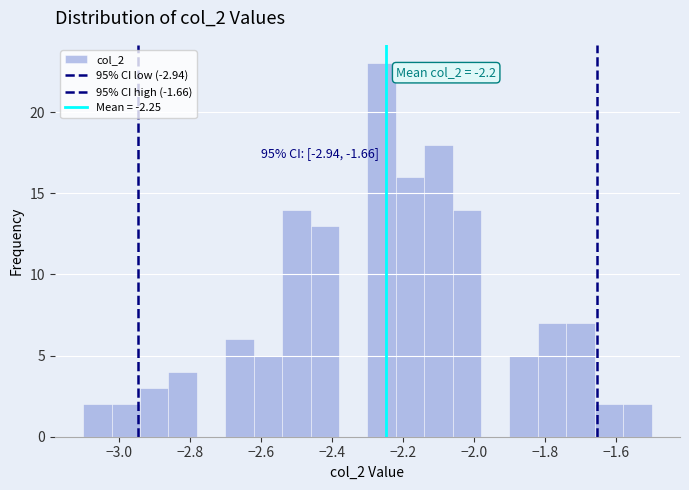

Over which range of the x-axis is the bar tallest?

-2.30 to -2.22